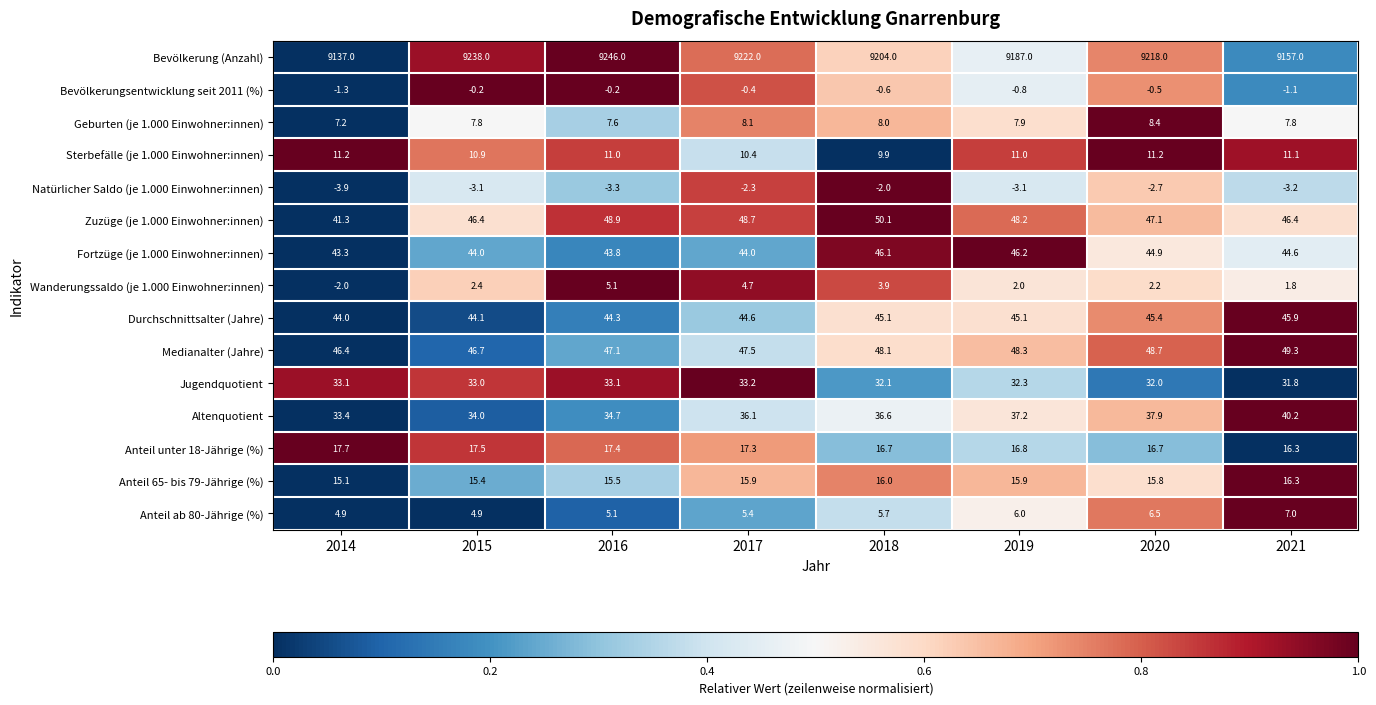

What is the total value across all series at 2015?

9541.8